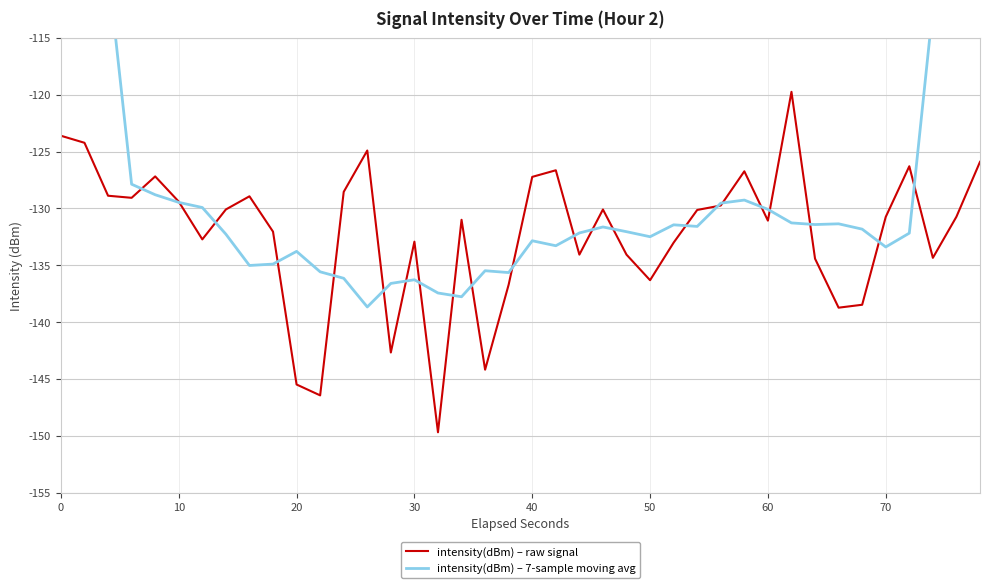

List the series in order of their peak value, lowest first.

intensity(dBm) – raw signal, intensity(dBm) – 7-sample moving avg